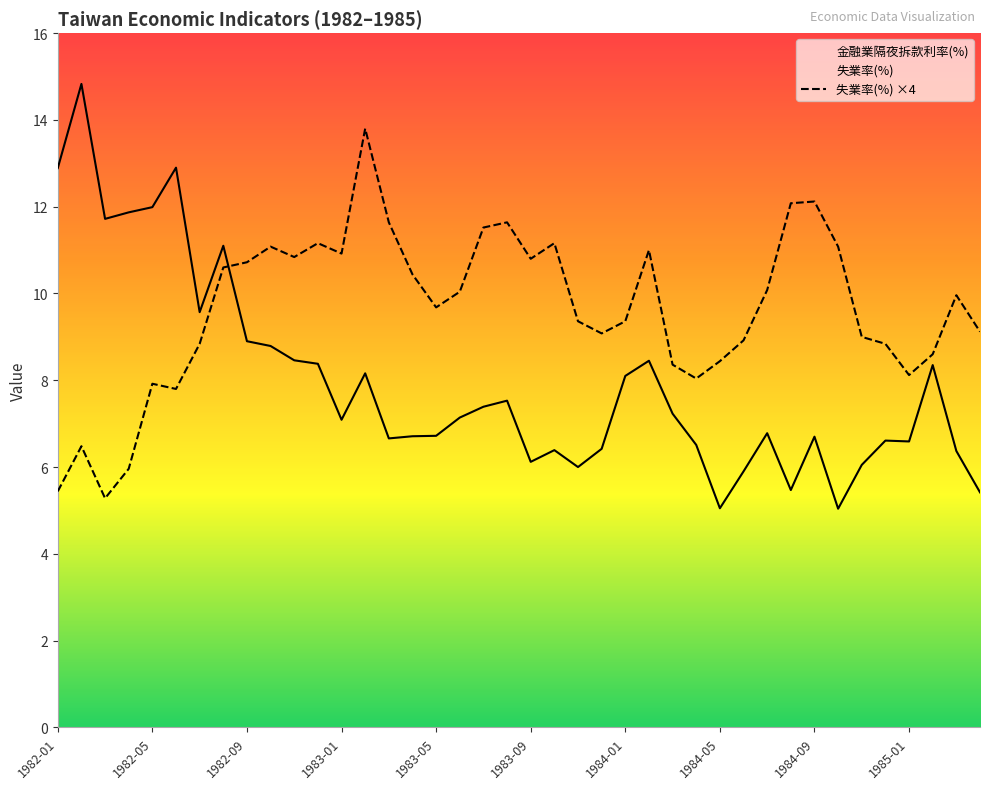

Reading right to left, list all the values displayed in this chart.

失業率(%): 1985-04=9.1	1985-03=10.0	1985-02=8.6	1985-01=8.1	1984-12=8.8	1984-11=9.0	1984-10=11.1	1984-09=12.1	1984-08=12.1	1984-07=10.1	1984-06=8.9	1984-05=8.4	1984-04=8.0	1984-03=8.4	1984-02=11.0	1984-01=9.4	1983-12=9.1	1983-11=9.4	1983-10=11.2	1983-09=10.8	1983-08=11.6	1983-07=11.5	1983-06=10.0	1983-05=9.7	1983-04=10.4	1983-03=11.6	1983-02=13.8	1983-01=10.9	1982-12=11.2	1982-11=10.8	1982-10=11.1	1982-09=10.7	1982-08=10.6	1982-07=8.8	1982-06=7.8	1982-05=7.9	1982-04=6.0	1982-03=5.3	1982-02=6.5	1982-01=5.4
金融業隔夜拆款利率(%): 1985-04=5.4	1985-03=6.4	1985-02=8.3	1985-01=6.6	1984-12=6.6	1984-11=6.0	1984-10=5.0	1984-09=6.7	1984-08=5.5	1984-07=6.8	1984-06=5.9	1984-05=5.0	1984-04=6.5	1984-03=7.2	1984-02=8.4	1984-01=8.1	1983-12=6.4	1983-11=6.0	1983-10=6.4	1983-09=6.1	1983-08=7.5	1983-07=7.4	1983-06=7.1	1983-05=6.7	1983-04=6.7	1983-03=6.7	1983-02=8.2	1983-01=7.1	1982-12=8.4	1982-11=8.5	1982-10=8.8	1982-09=8.9	1982-08=11.1	1982-07=9.6	1982-06=12.9	1982-05=12.0	1982-04=11.9	1982-03=11.7	1982-02=14.8	1982-01=12.9